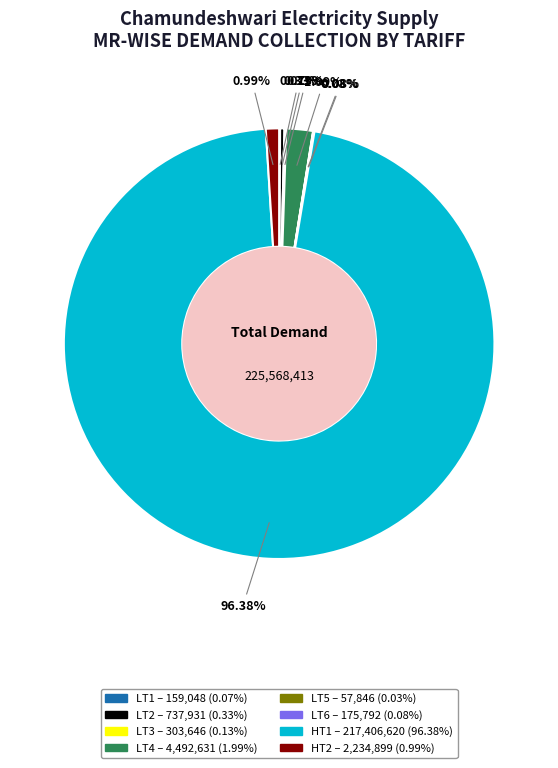

What percentage is the LT4 slice, to the nearest percent?

2%